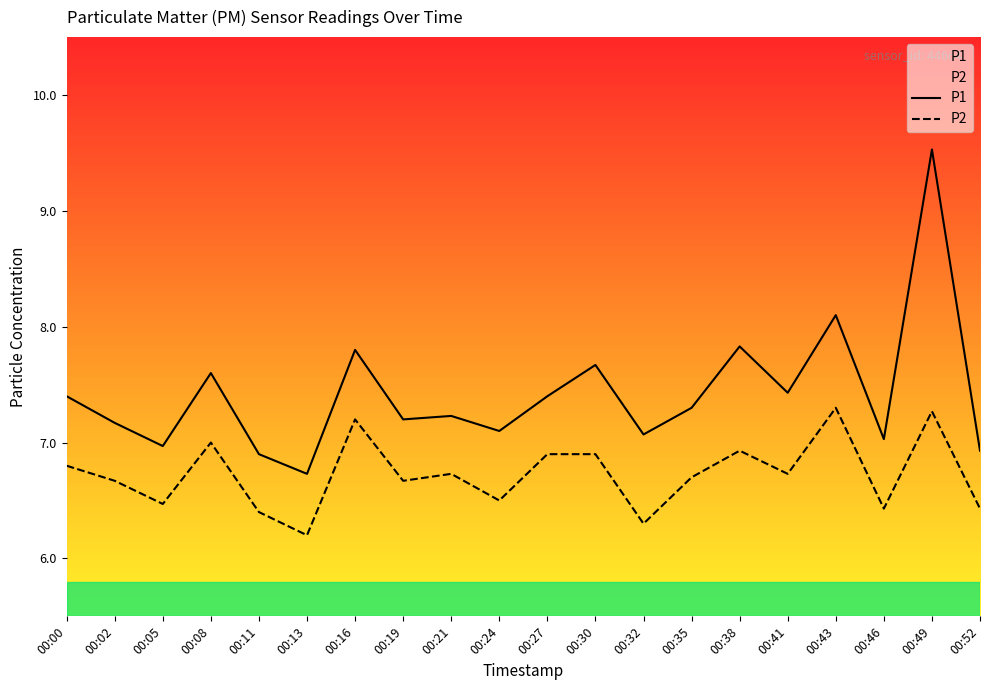

What is the sum of all P2 values?

134.5